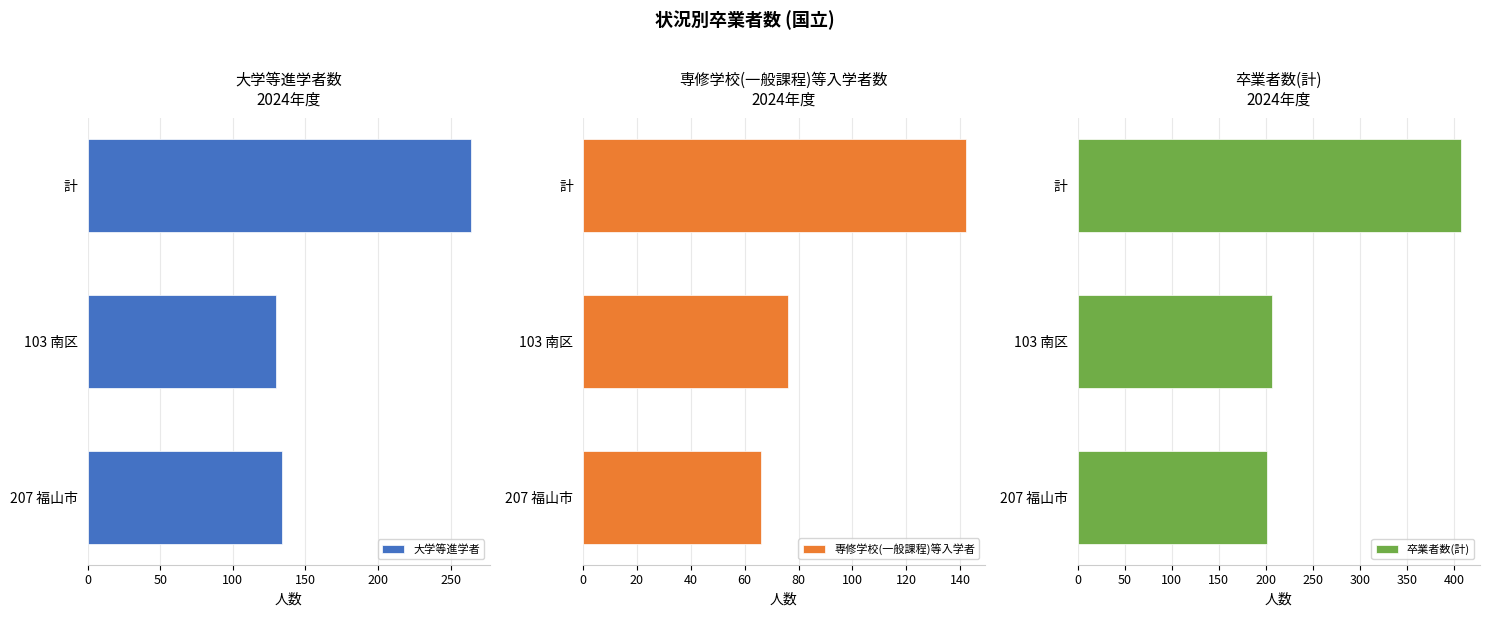

At which label does 大学等進学者 reach its peak?

計